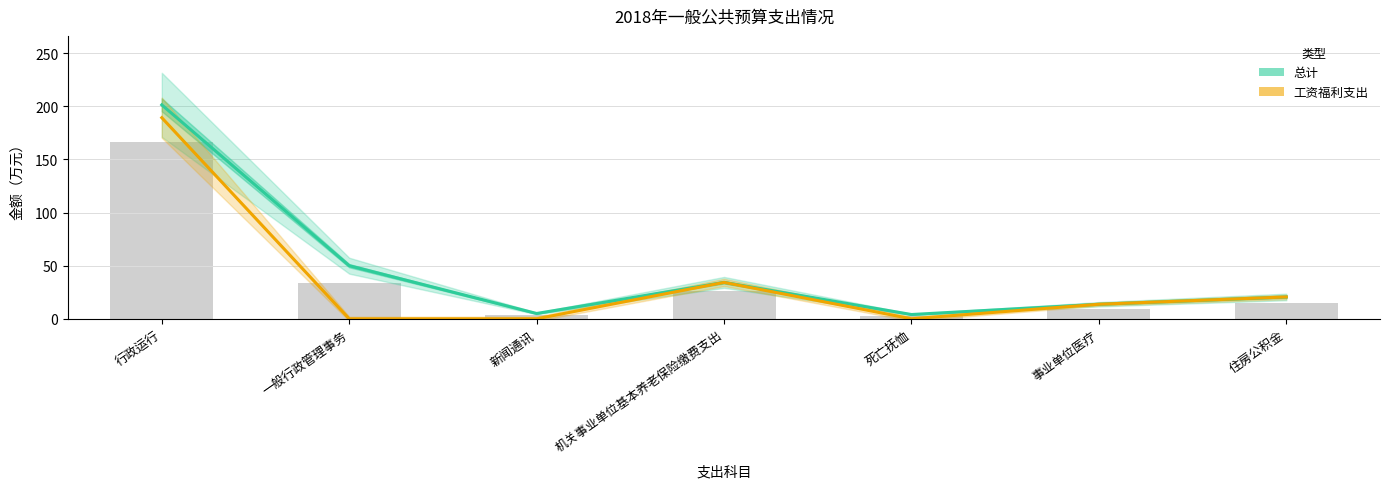

What is the difference between the maximum and minimum values in the 工资福利支出 series?

189.3